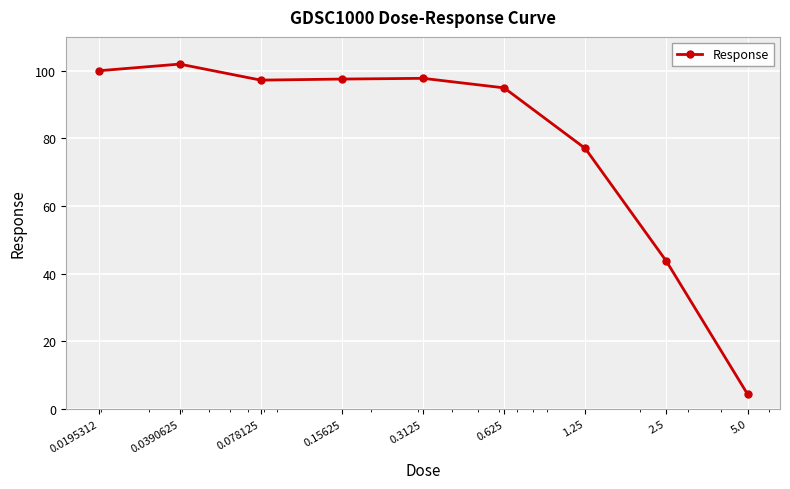

What is the average value?

79.4